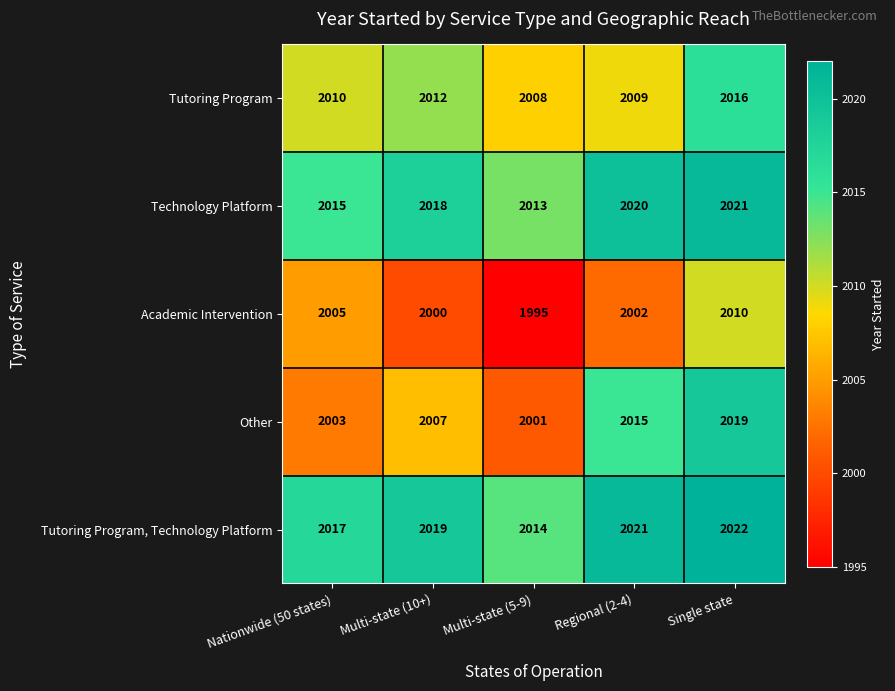

Which series changed the most between Nationwide (50 states) and Multi-state (5-9)?

Academic Intervention